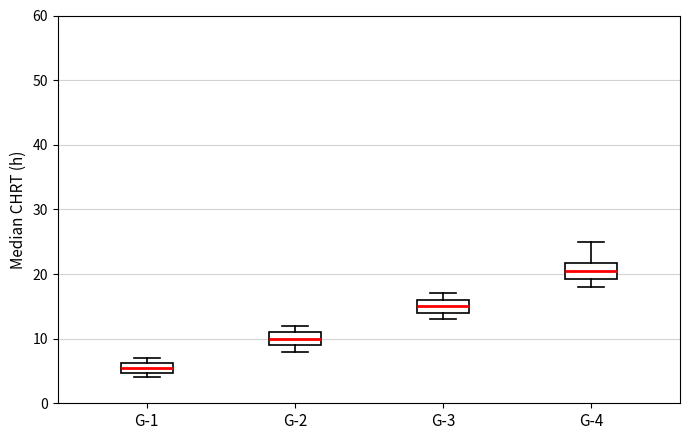

Reading left to right, transcribe this box plot: for each box, give where its median line is, the range the box spans, and where its two whiskers end, as read against the y-axis. The values are not printed on the chart, so give them approximately, as read against the axis.

G-1: median 6 (inside the box), box 5 to 6, whiskers 4 to 7
G-2: median 10, box 9 to 11, whiskers 8 to 12
G-3: median 15, box 14 to 16, whiskers 13 to 17
G-4: median 21, box 19 to 22, whiskers 18 to 25